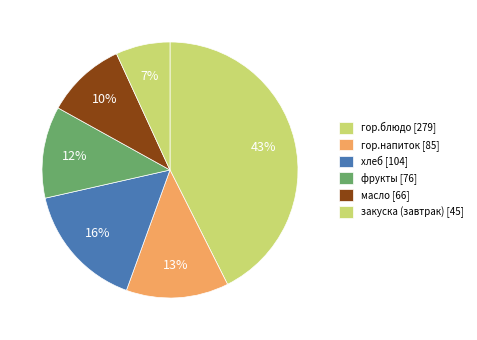

The гор.напиток slice represents 13% of the pie. True or false?

True